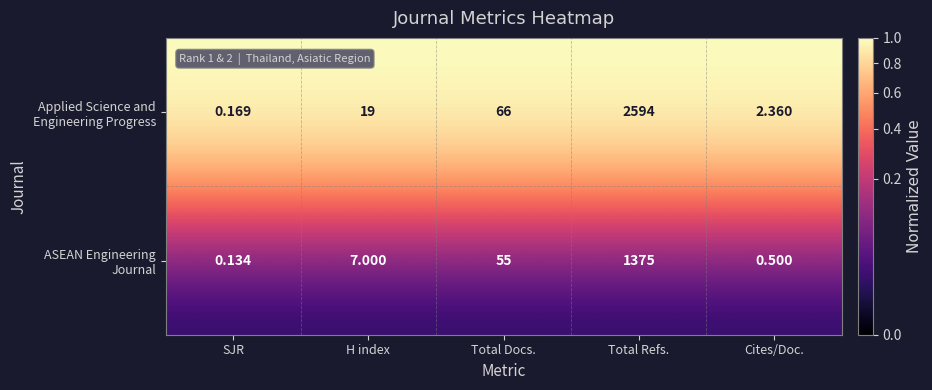

At how many categories does at least one series exceed 0?

5